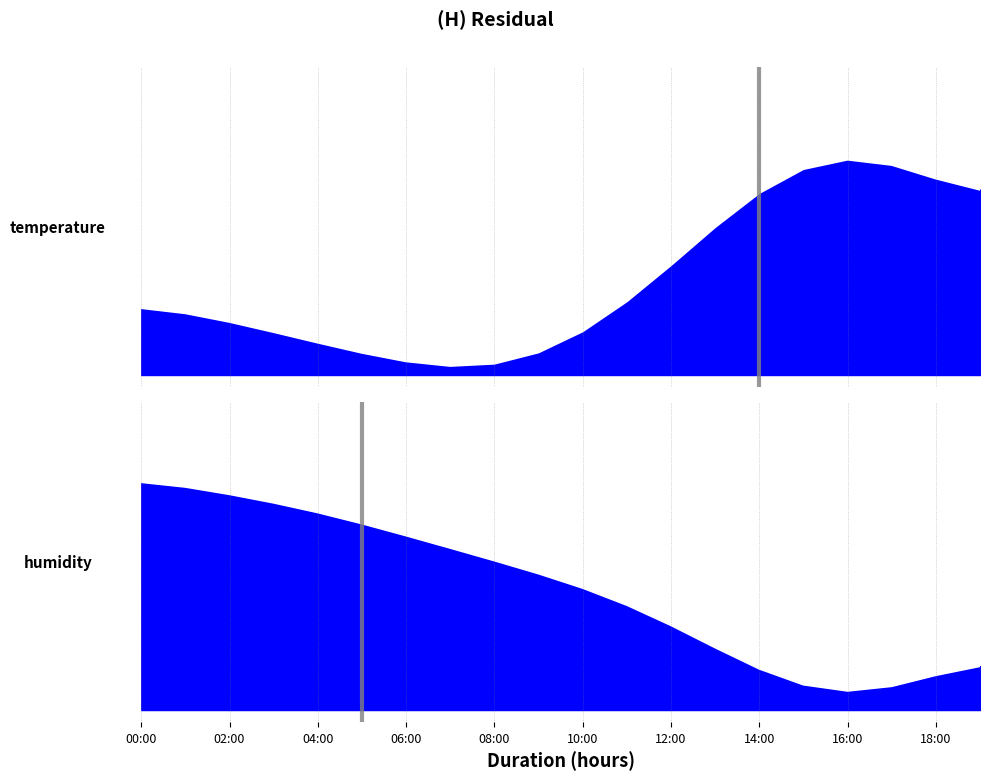

Which series has the widest spread of values?

humidity